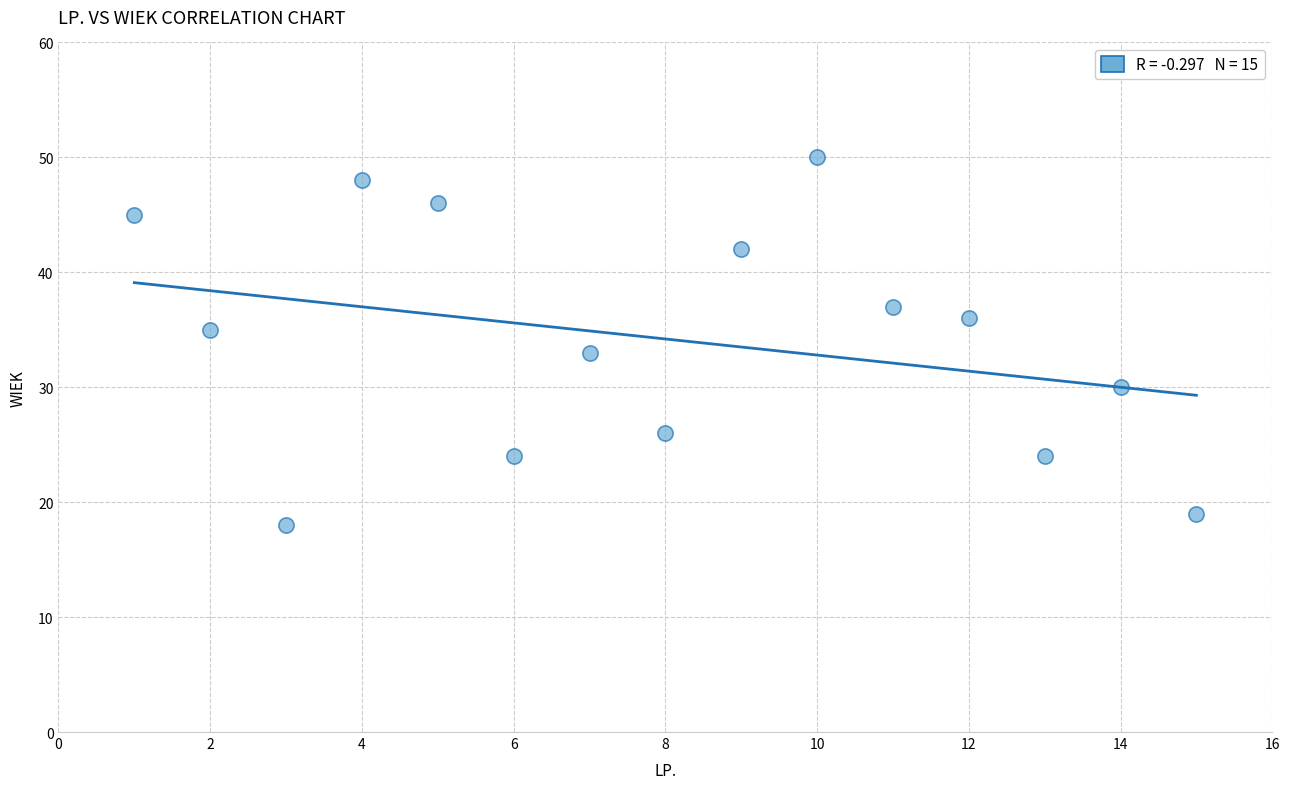

What is the range of X values (max minus min)?

14